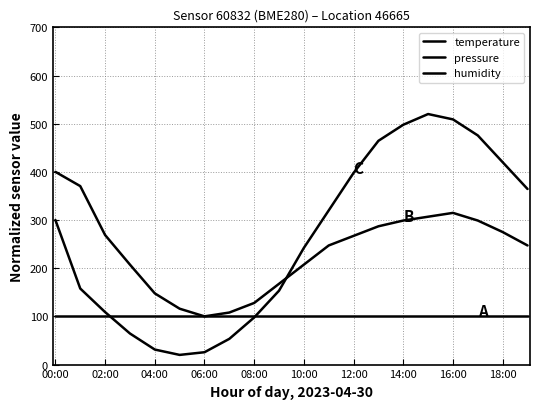

What is the label of the 3rd point from the right?

17